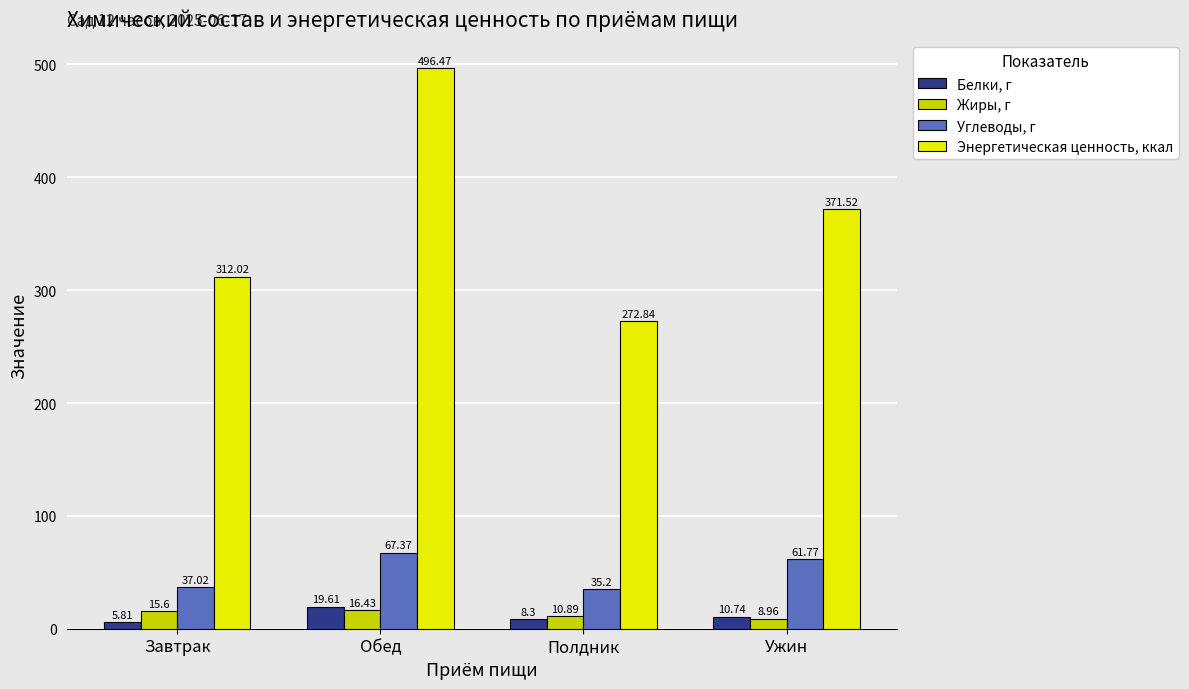

What are all the series names shown in the legend?

Белки, г, Жиры, г, Углеводы, г, Энергетическая ценность, ккал